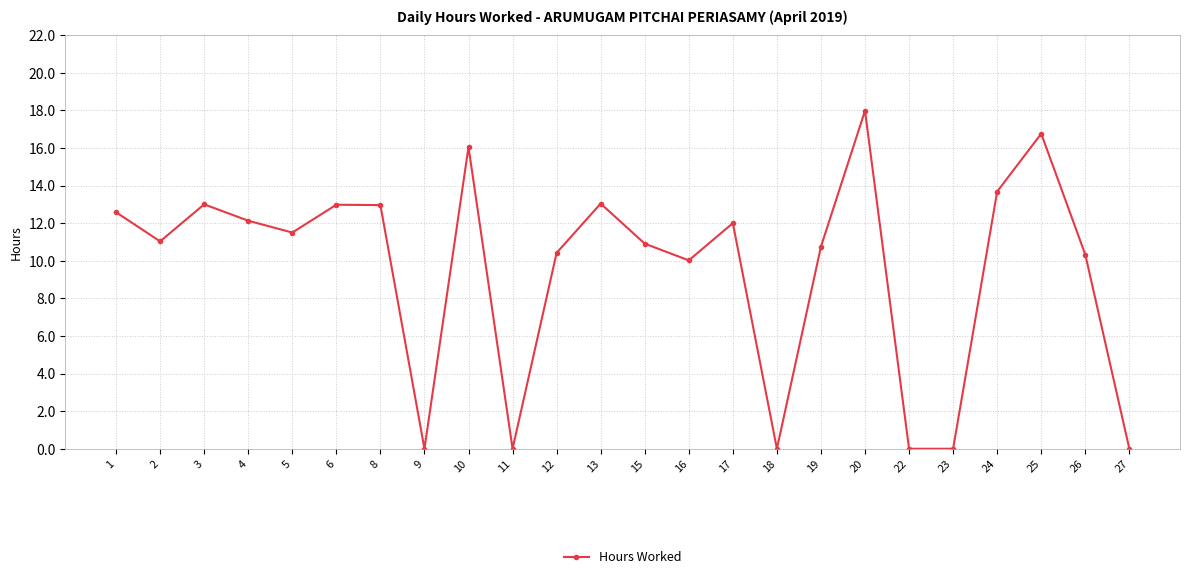

Reading left to right, transcribe all the data shown in this chart.

1=12.6	2=11.0	3=13.0	4=12.1	5=11.5	6=13.0	8=13.0	9=0.0	10=16.1	11=0.0	12=10.4	13=13.0	15=10.9	16=10.0	17=12.0	18=0.0	19=10.8	20=18.0	22=0.0	23=0.0	24=13.7	25=16.8	26=10.3	27=0.0